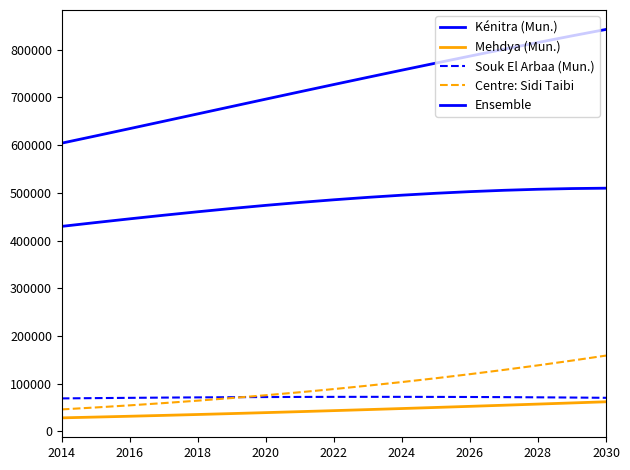

What is the value of the Kénitra (Mun.) point at the 17th from the left?

509689